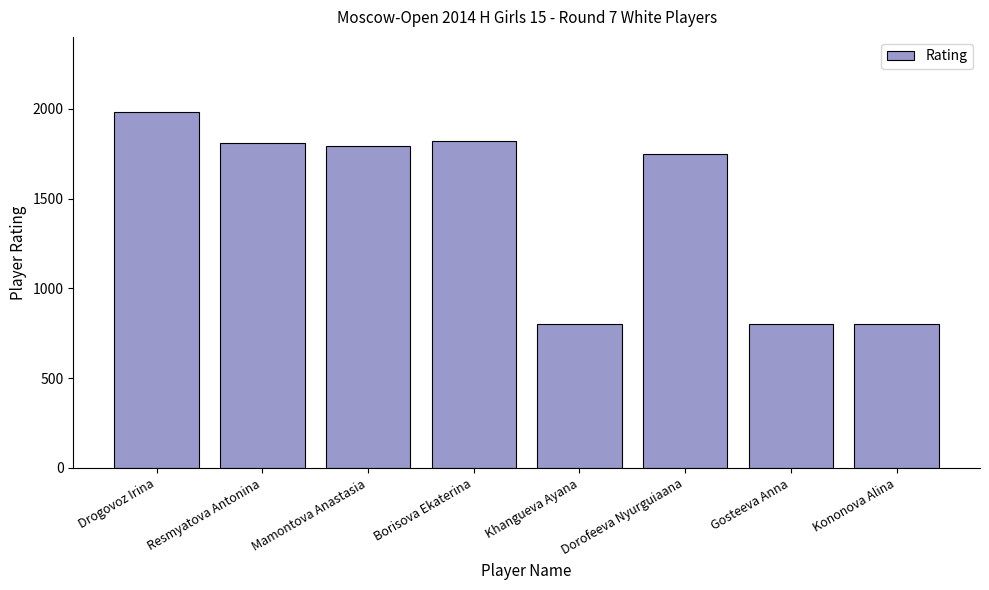

How many series are shown in this chart?

1